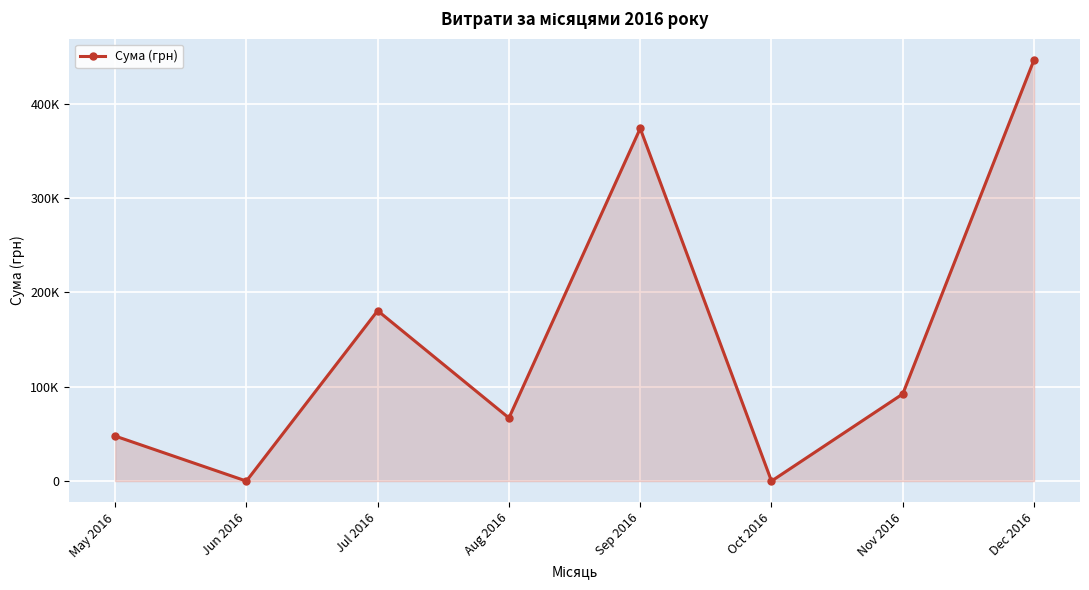

What is the average value?

150920.0